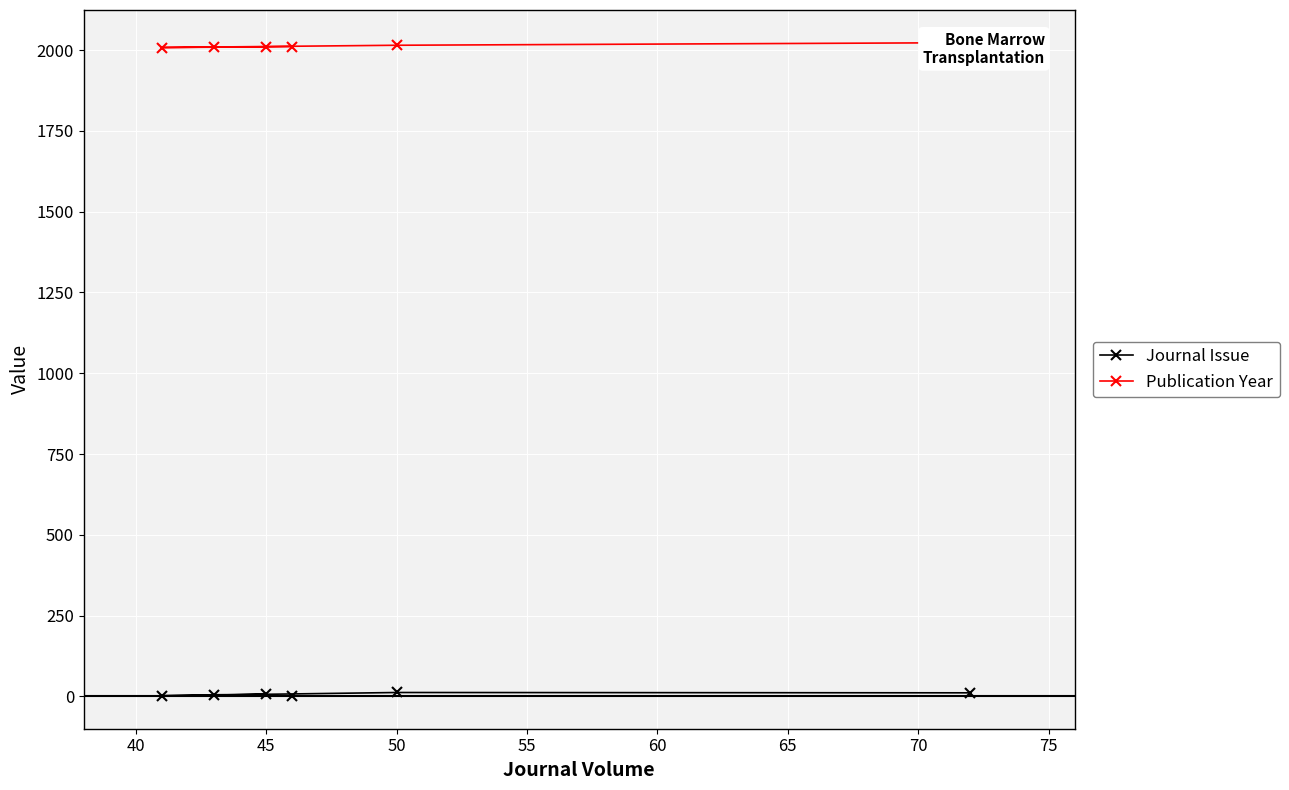

What is the value of the Journal Issue point at the 5th from the left?

12